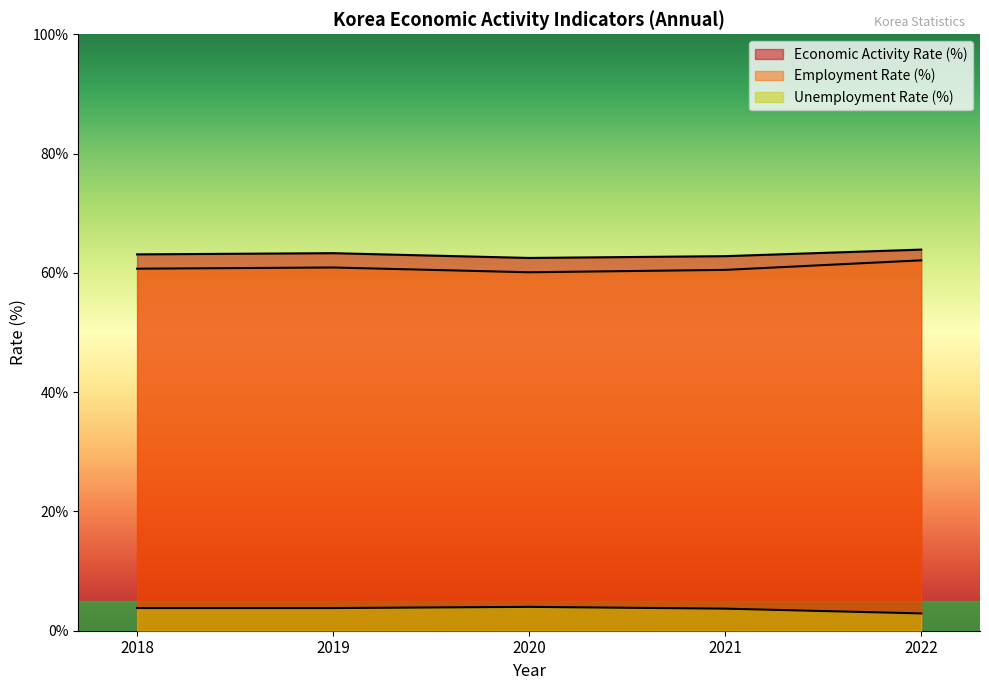

List the series in order of their peak value, lowest first.

Unemployment Rate (%), Employment Rate (%), Economic Activity Rate (%)